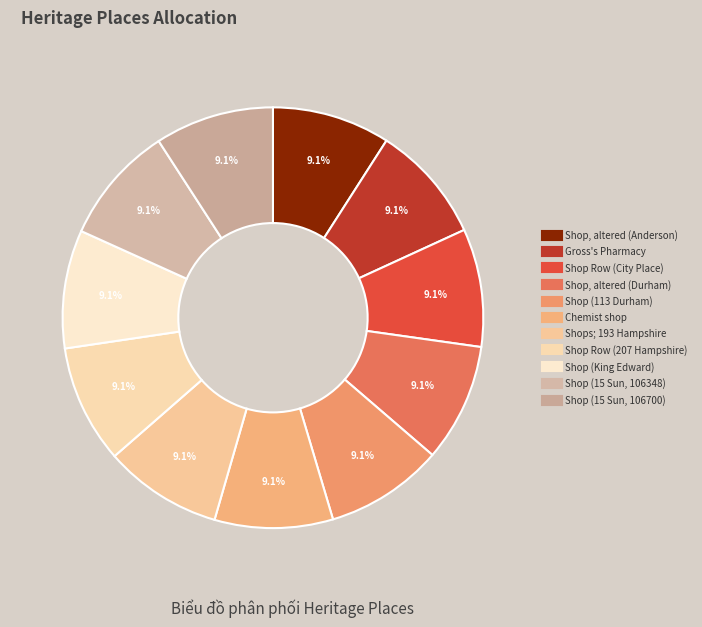

What percentage is the Shops; 193 Hampshire slice, to the nearest percent?

9%